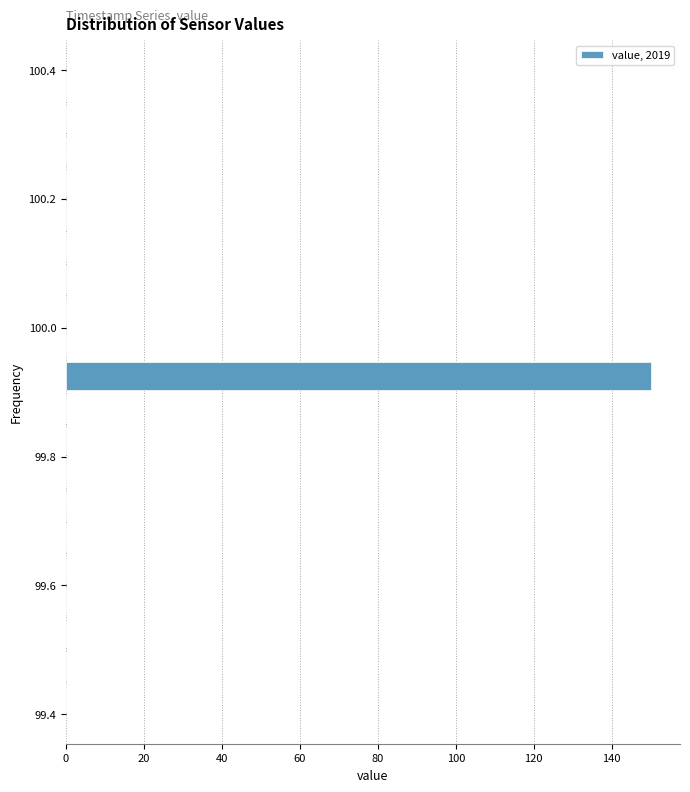

Around what value on the y-axis is the longest bar? Give the approximate position of its centre, as read against the axis.

99.92